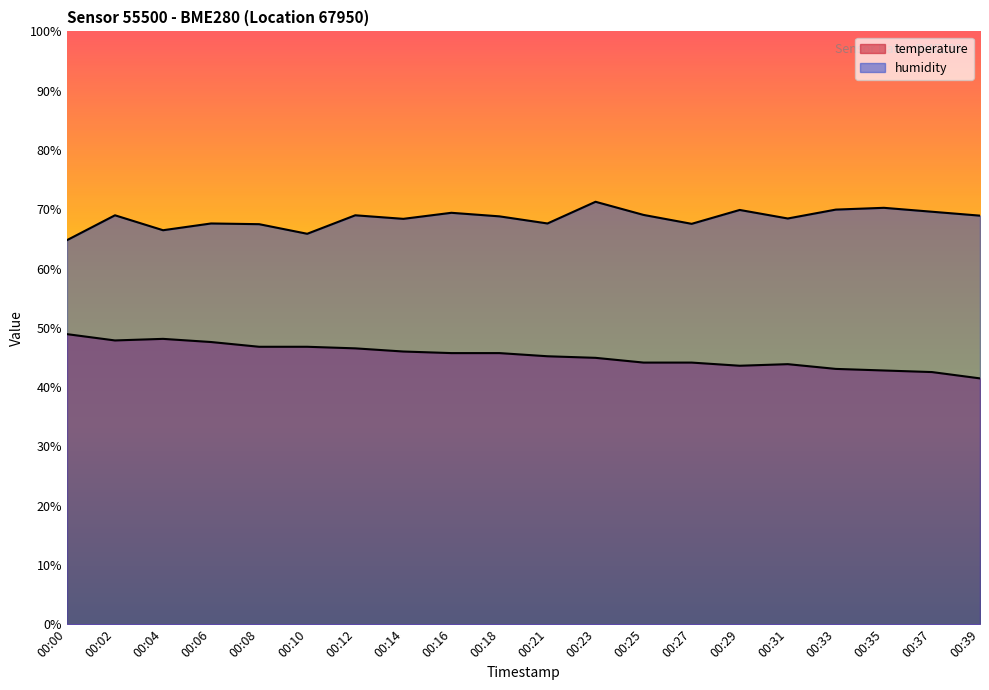

True or false: humidity has a value of 117.8 at 00:16.

False